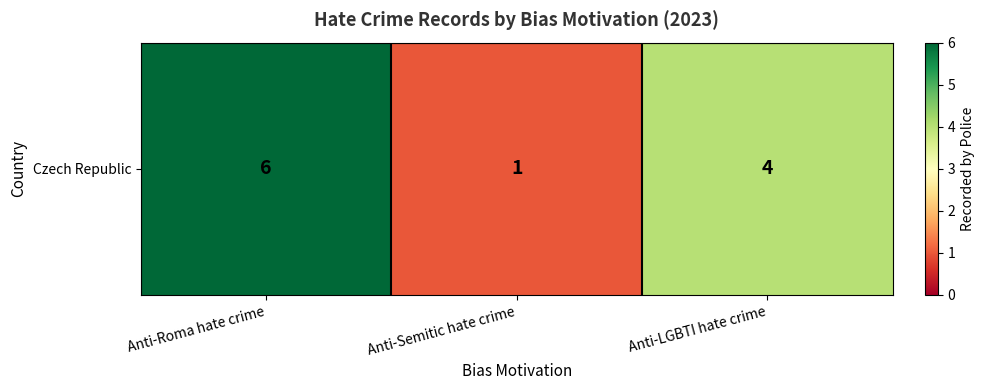

What is the greatest value displayed?

6